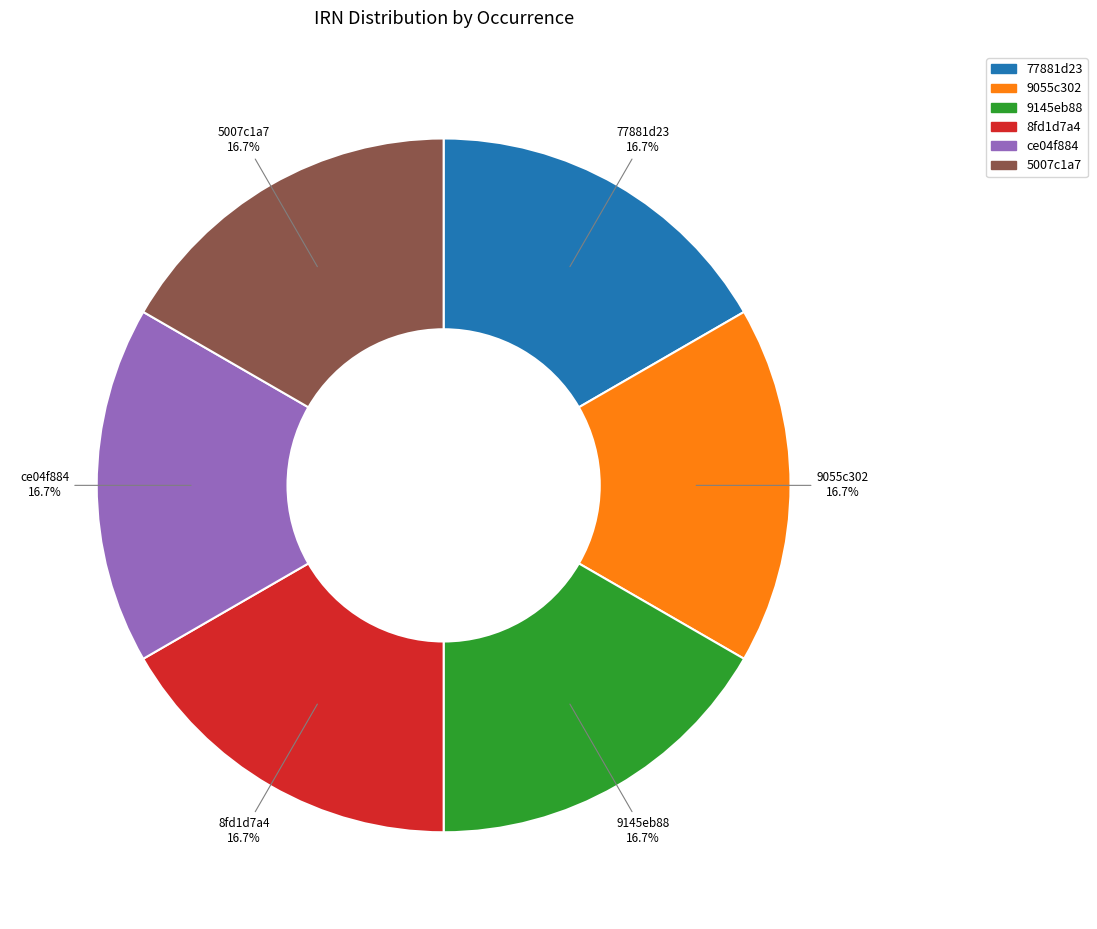

Approximately how many times larger is the value at ce04f884 compared to 8fd1d7a4?

1.0